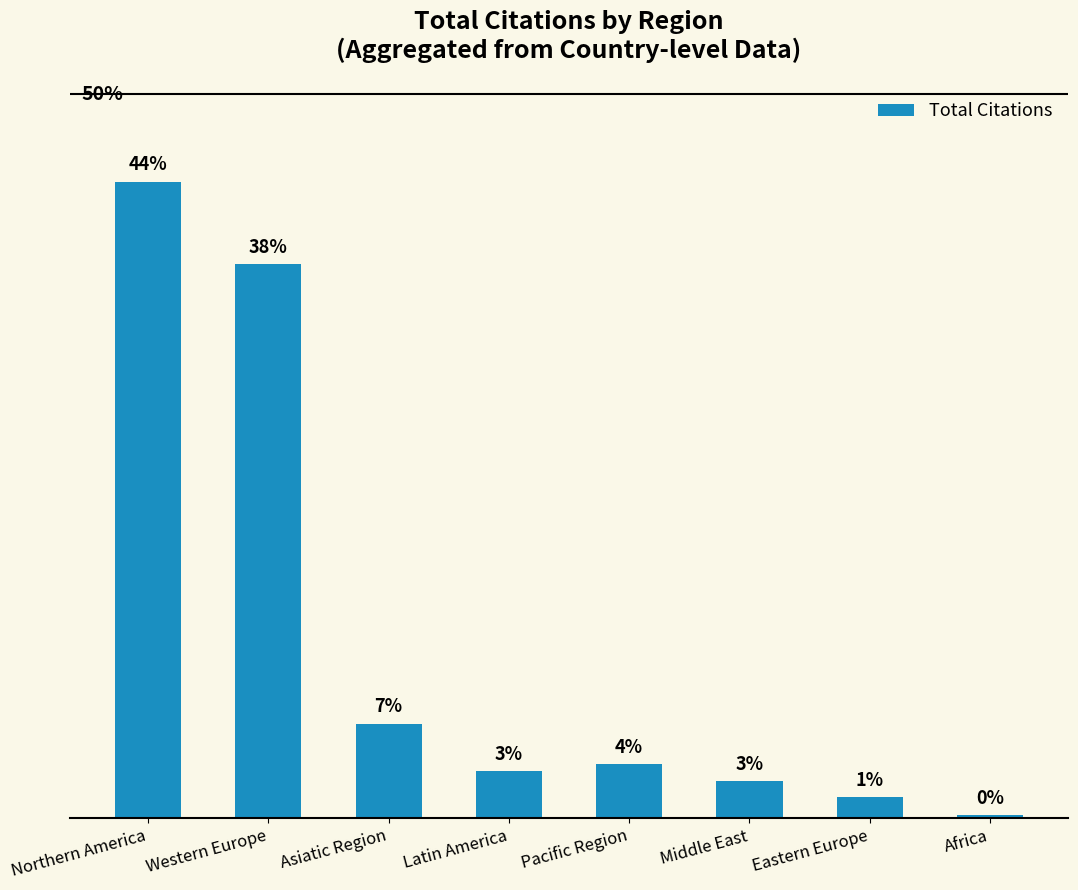

Is it true that the value at Eastern Europe is 3786?

True